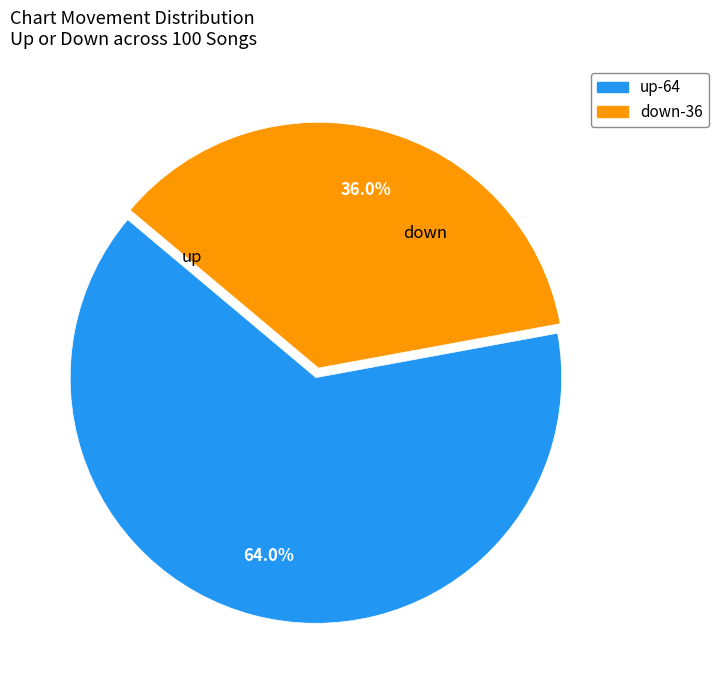

Which has a higher value, down or up?

up